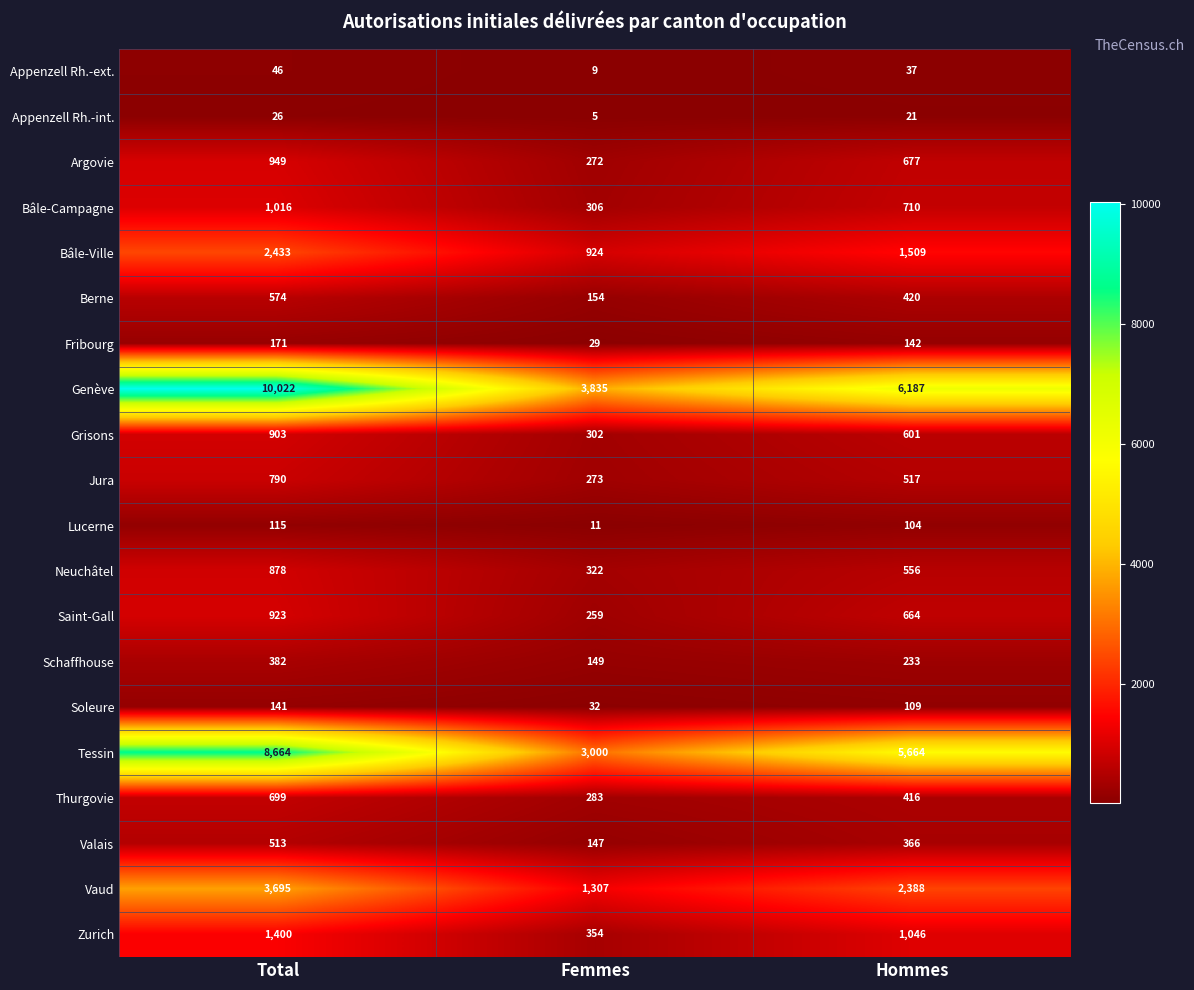

What is the maximum value for Bâle-Ville?

2433